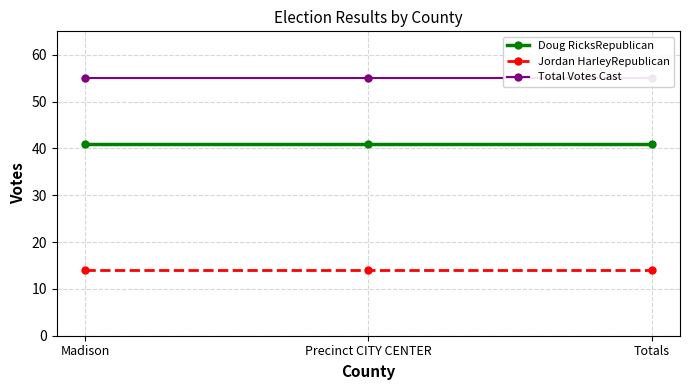

At which label is Doug RicksRepublican closest to 41?

Madison